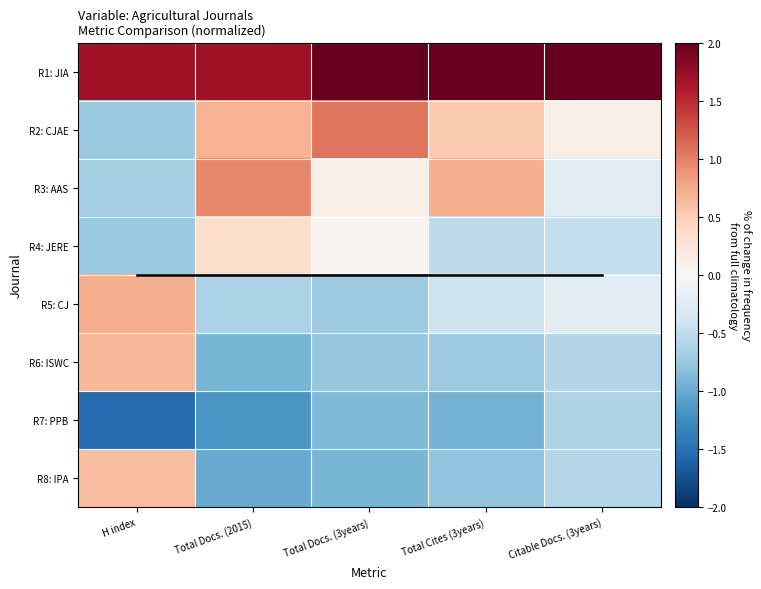

Between Total Docs. (3years) and Citable Docs. (3years), which is larger?

Citable Docs. (3years)